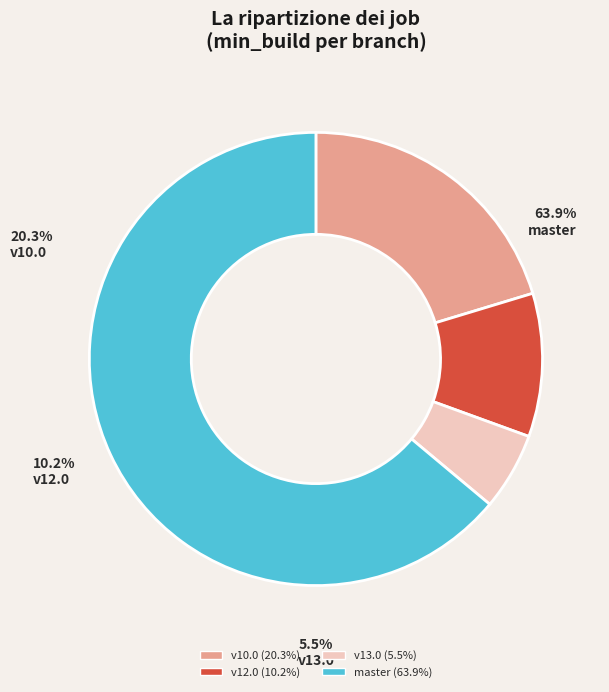

Which slice represents more than half of the pie?

osm-stage_3-merge/master